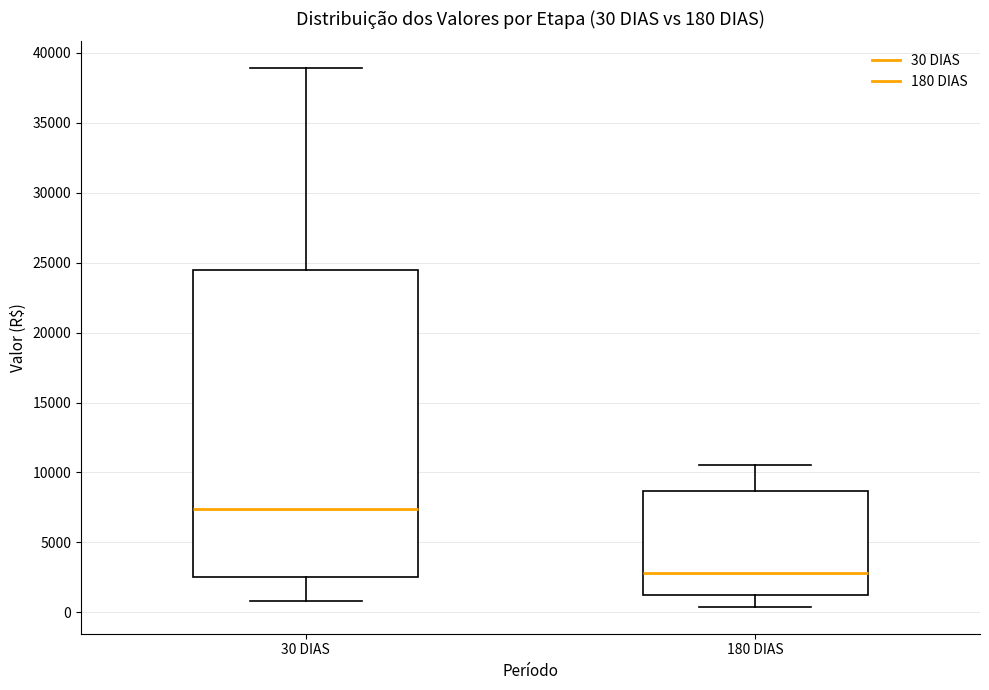

Which box is the tallest, from its lower edge to its upper edge?

30 DIAS